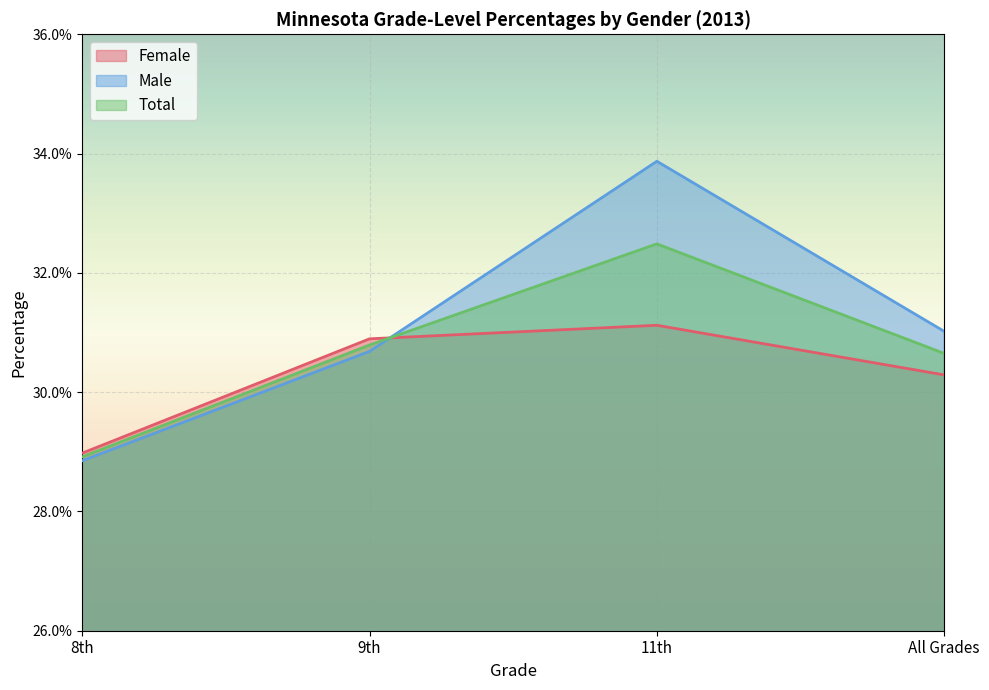

What is the maximum value shown in the chart?

0.3